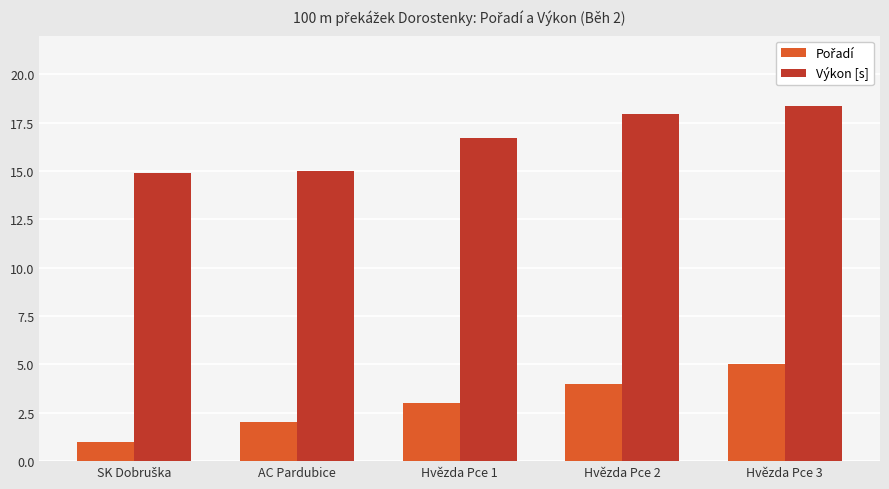

What is the difference between the Výkon [s] values at AC Pardubice and Hvězda Pce 2?

3.0